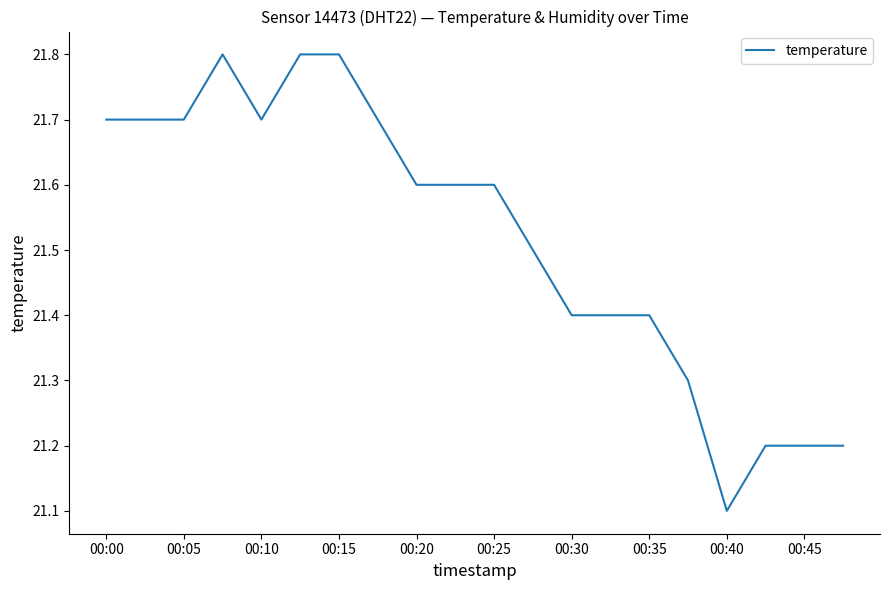

What is the smallest value displayed?

21.1